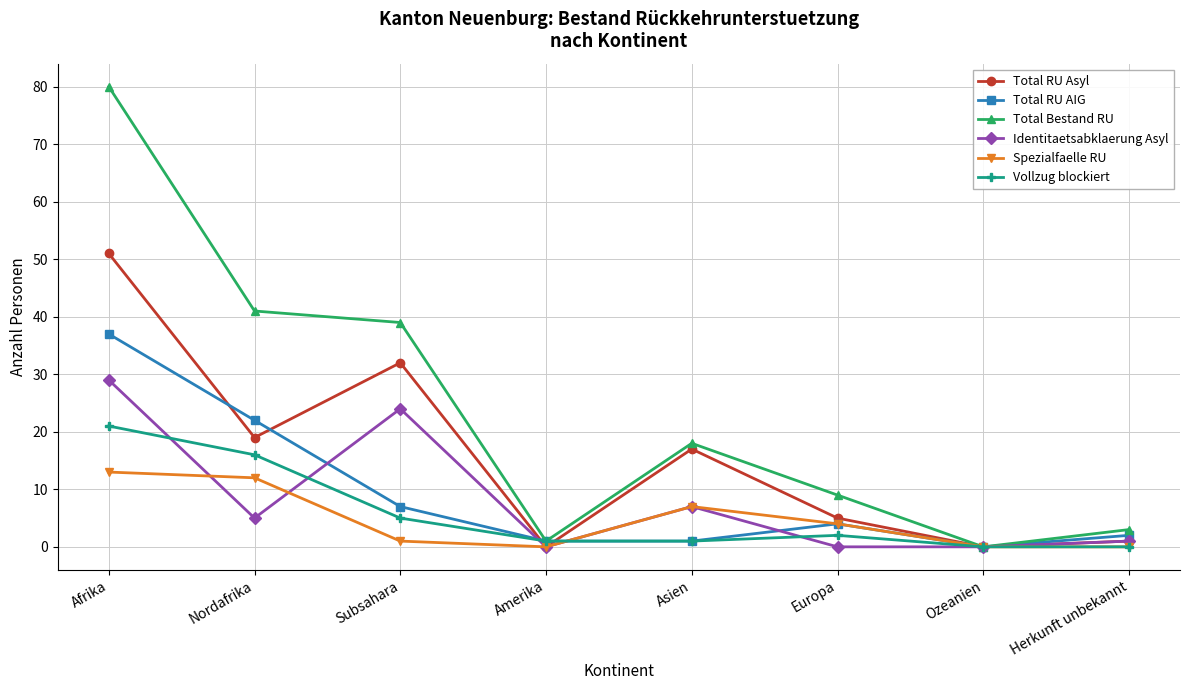

The Spezialfaelle RU series shows 18 at Nordafrika. True or false?

False